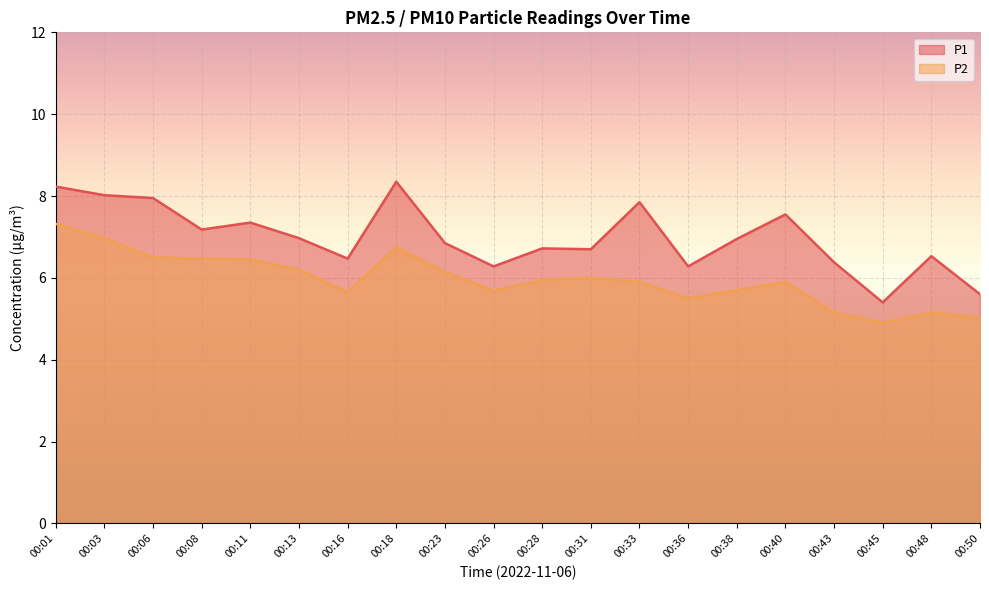

How many series are shown in this chart?

2